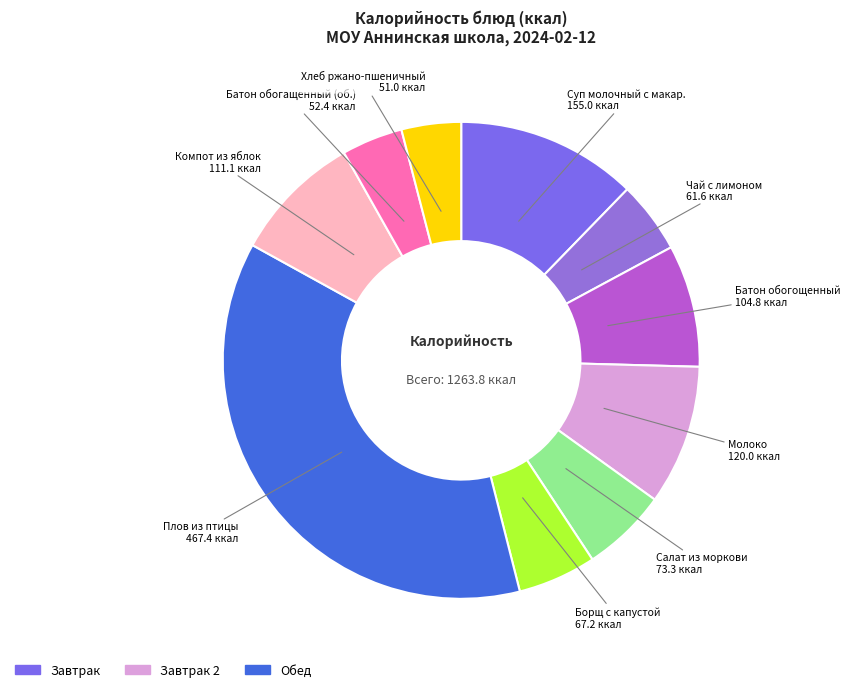

How many segments does this pie chart have?

10